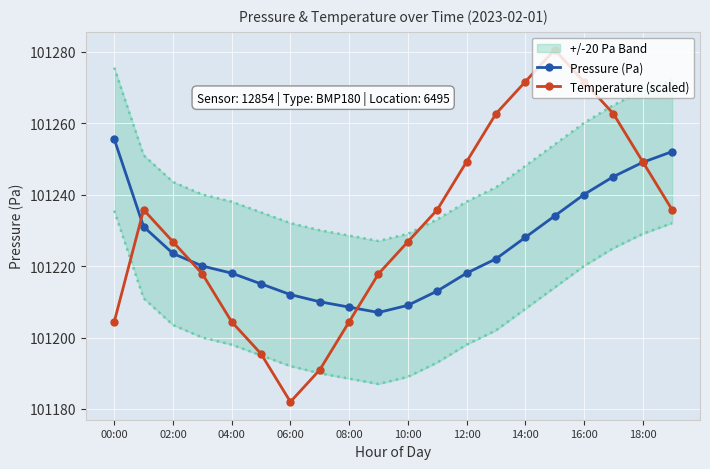

At how many categories does at least one series exceed 101274?

1